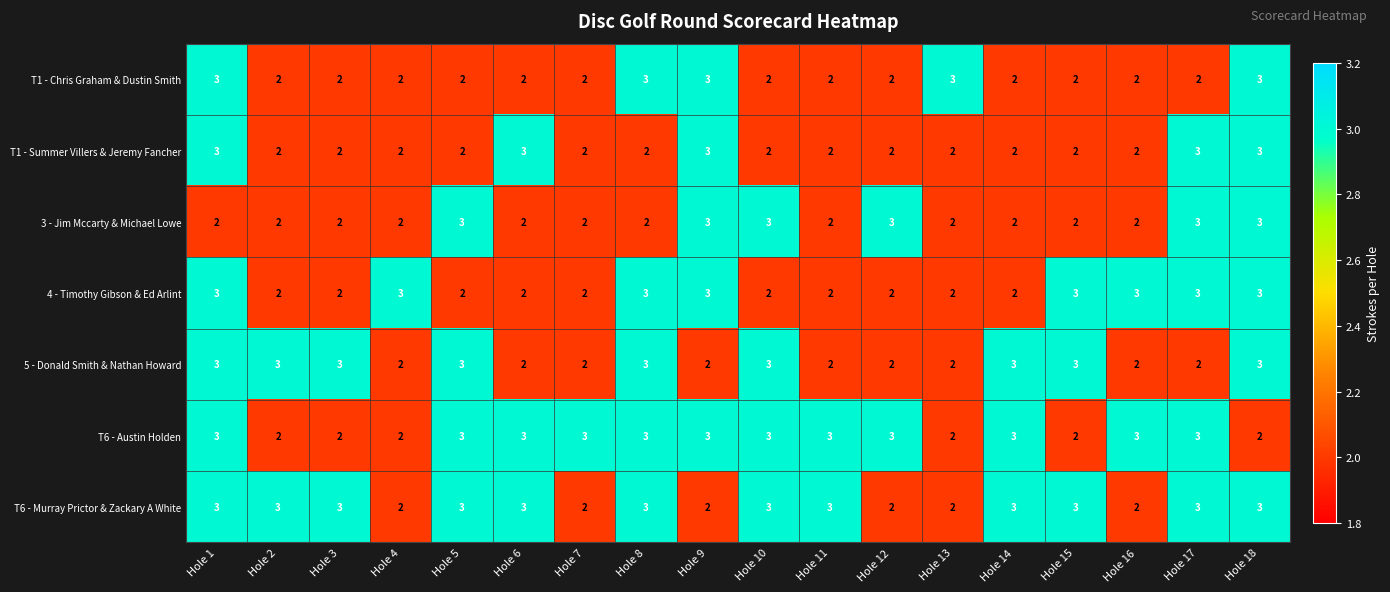

What is the sum of all 5 - Donald Smith & Nathan Howard values?

45